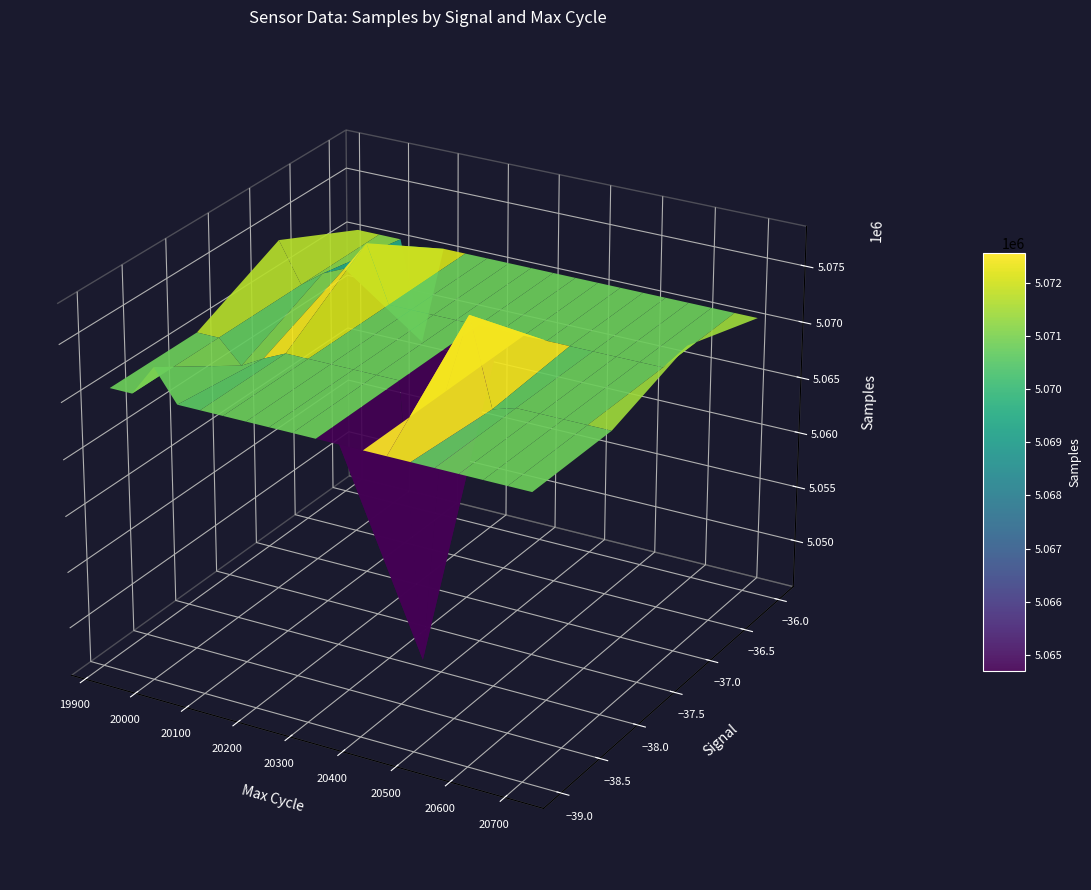

What is the average value of the Signal series?

-38